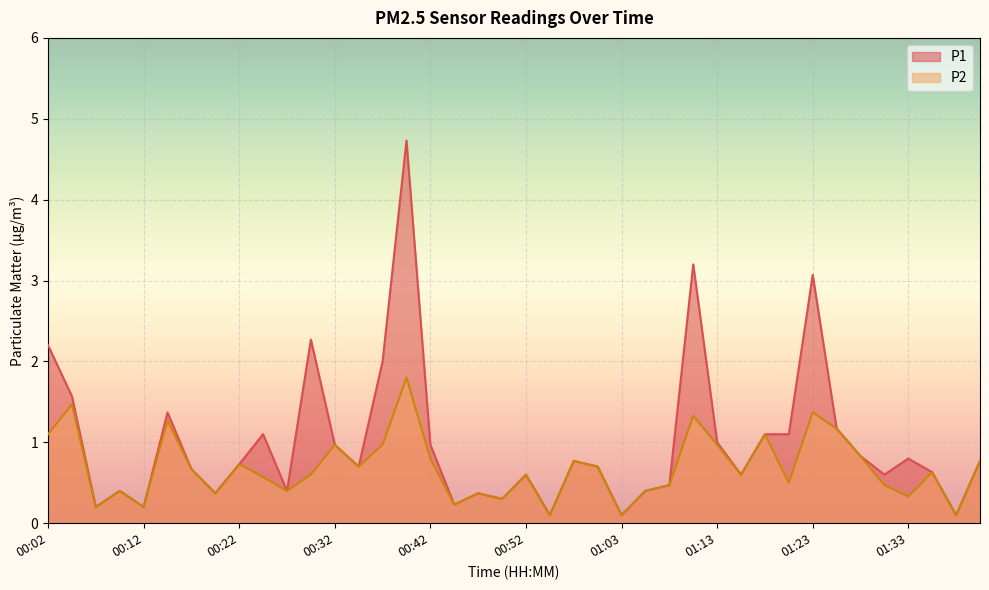

Which category has the highest value in the P1 series?

00:40